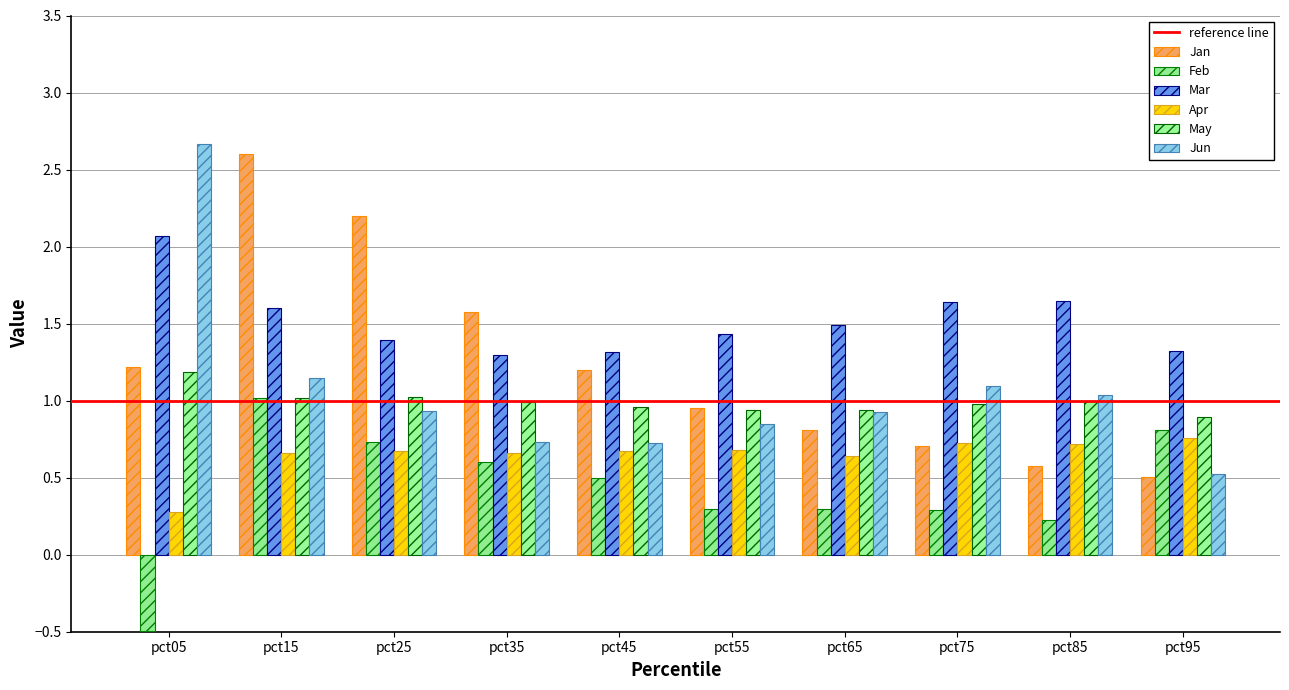

What is the spread (max minus min) of values at pct35?

1.0